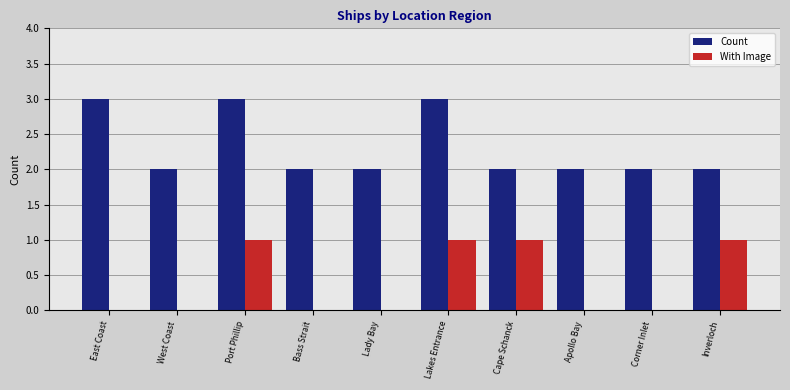

What is the sum of all With Image values?

4